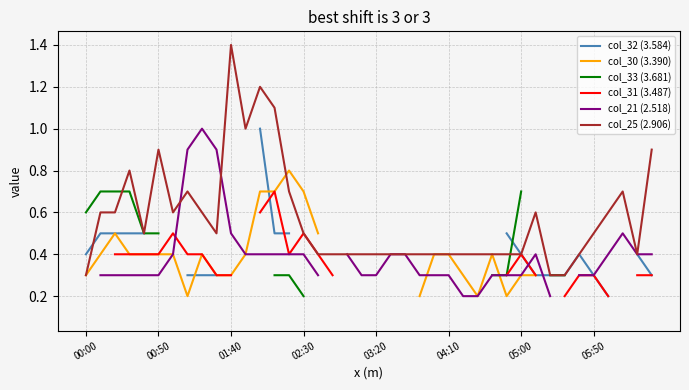

What is the lowest value of the col_25 (2.906) series?

0.3